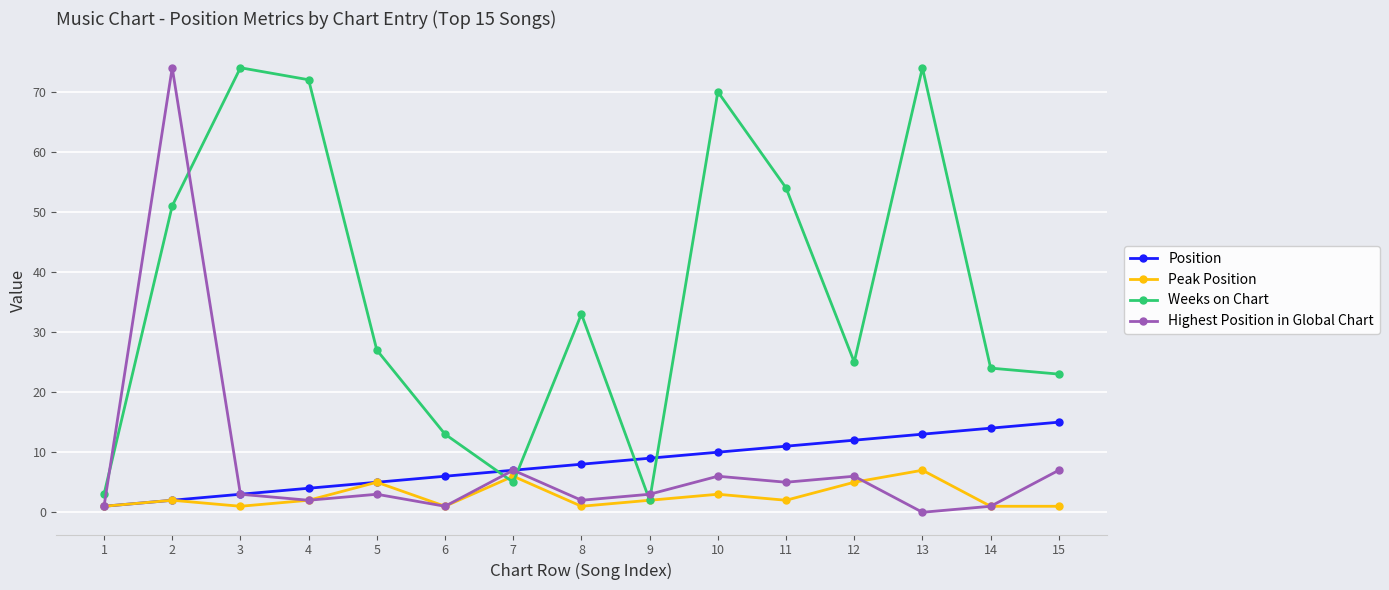

Which series ends up on top after the final intersection of Weeks on Chart and Highest Position in Global Chart?

Weeks on Chart